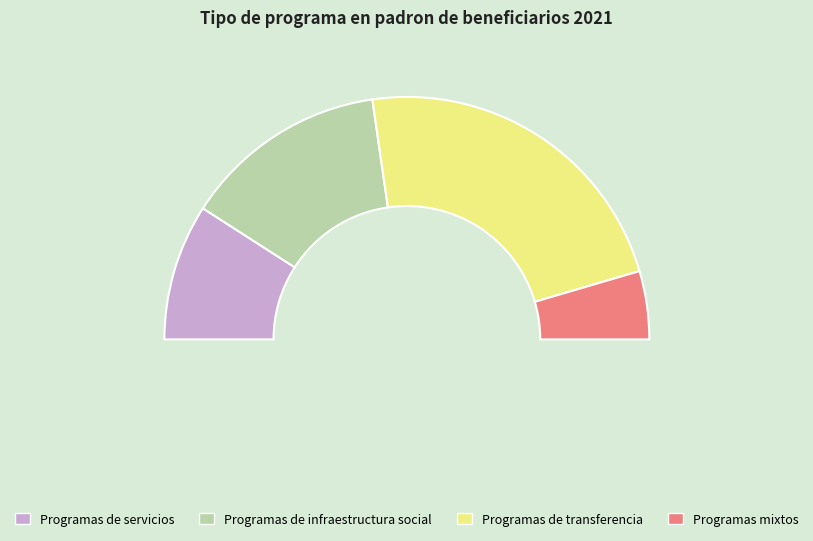

To the nearest percent, what percentage of the pie is Programas mixtos?

9%